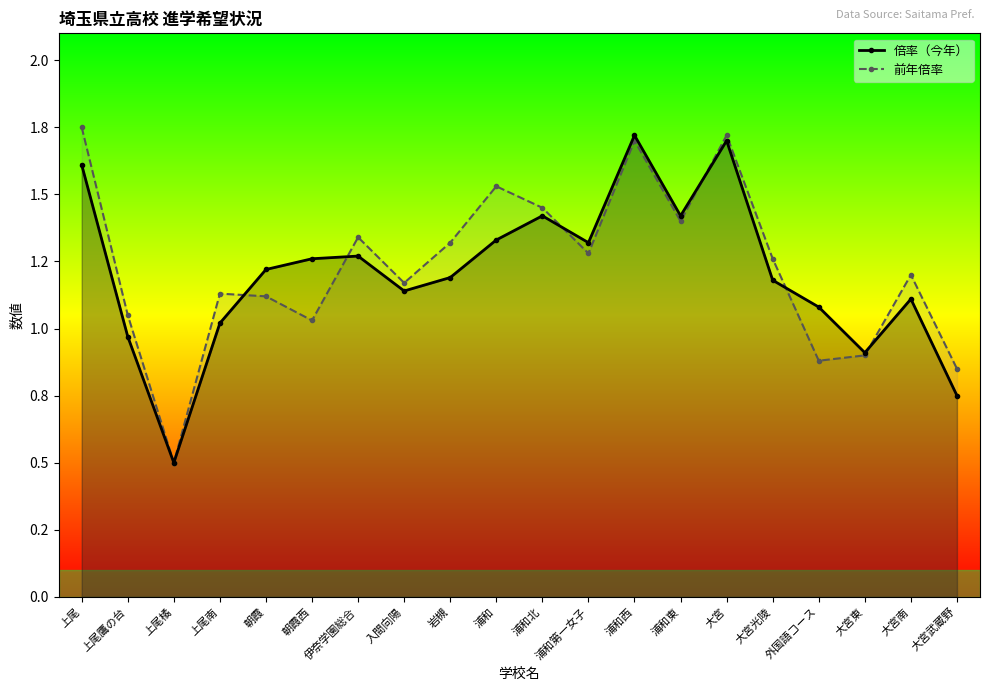

How many lines are shown in the chart?

2